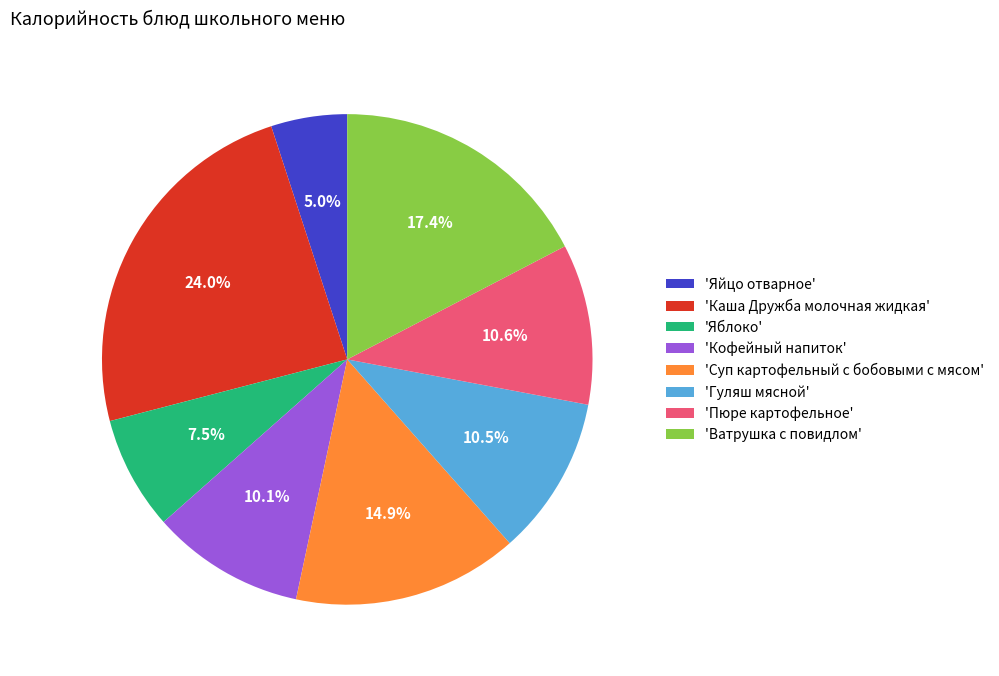

How many segments does this pie chart have?

8